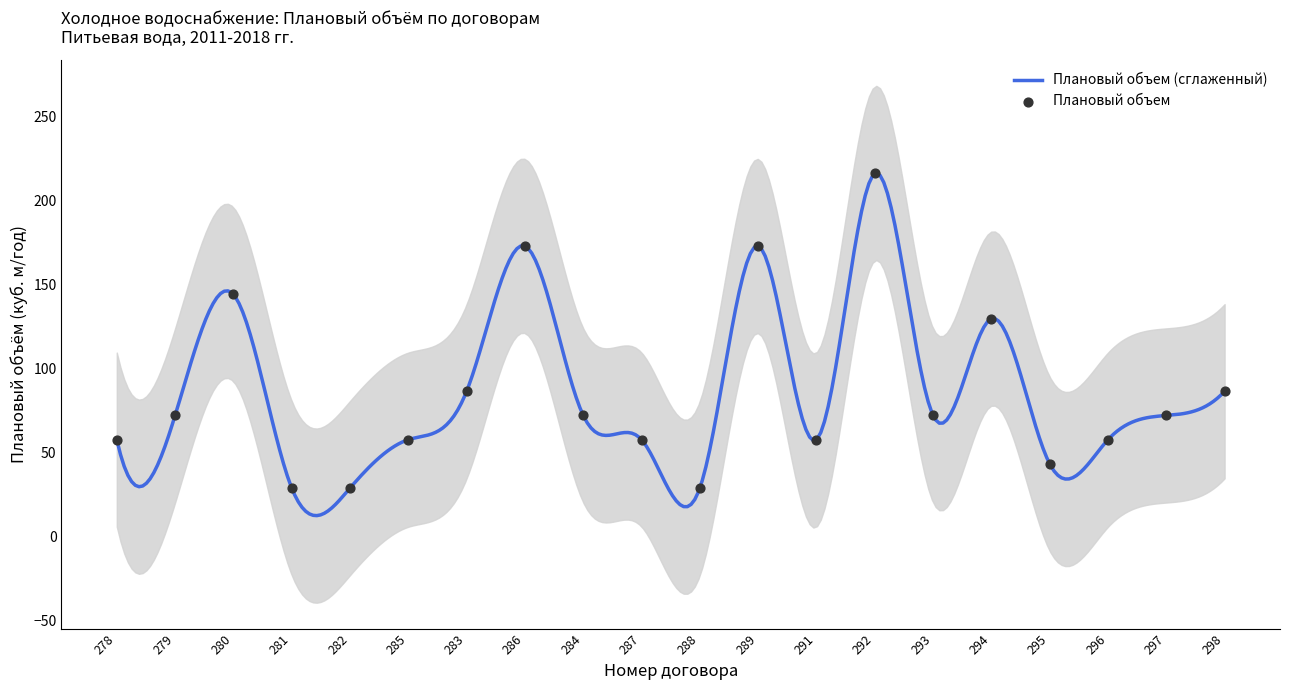

What is the change in value from 280 to 288?

-115.2